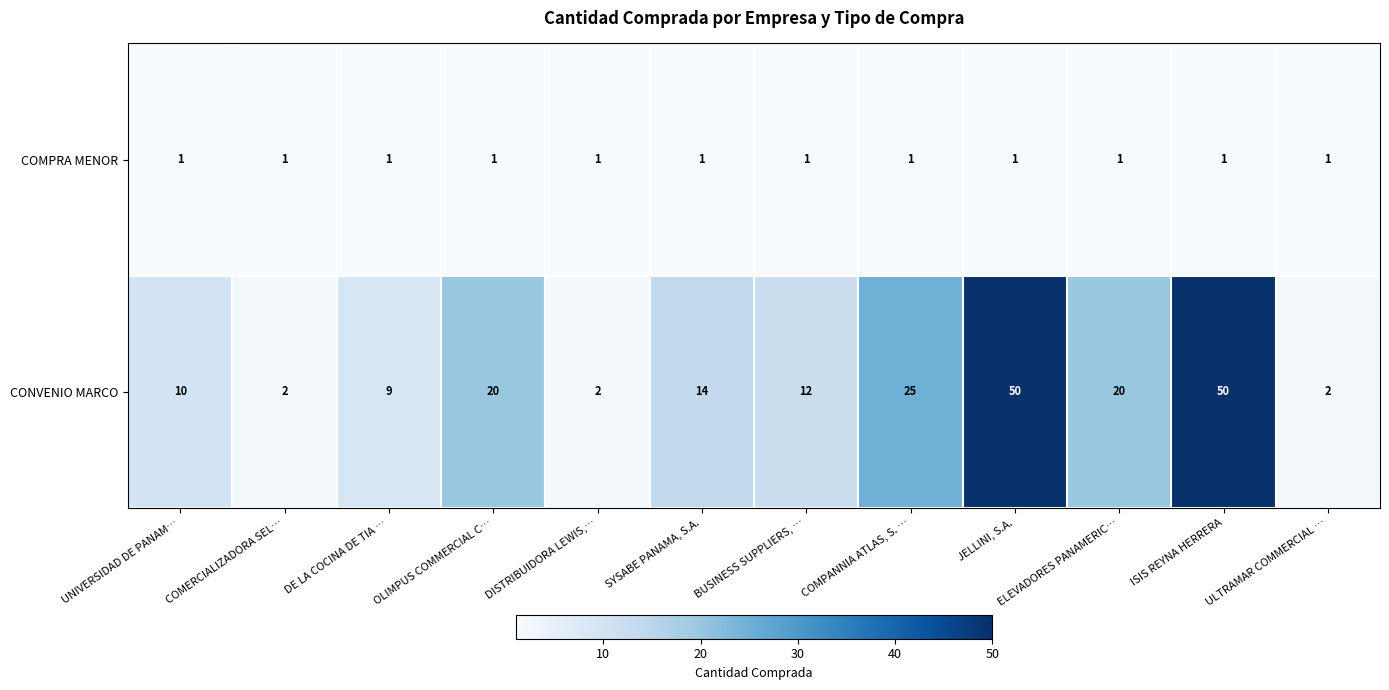

Which series has the largest total across all categories?

CONVENIO MARCO